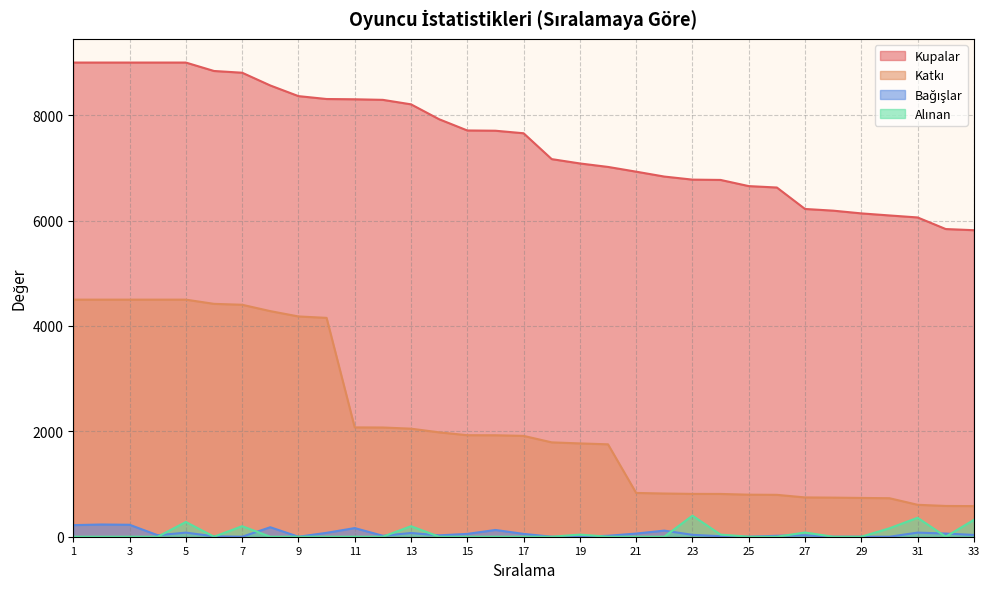

How many times do Alınan and Bağışlar cross each other?

11